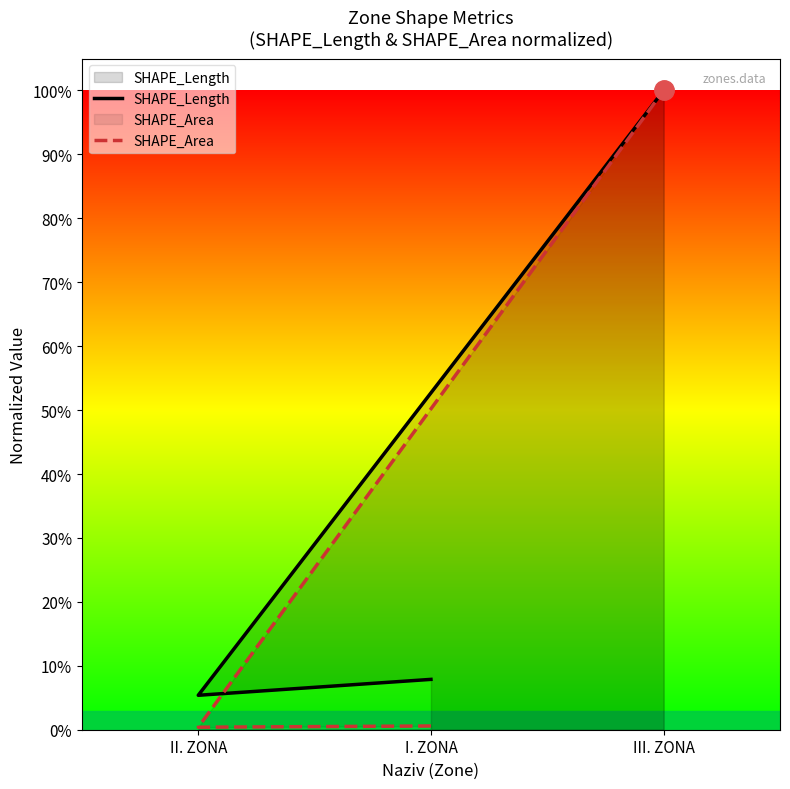

Where is SHAPE_Length nearest to the value 0?

II. ZONA